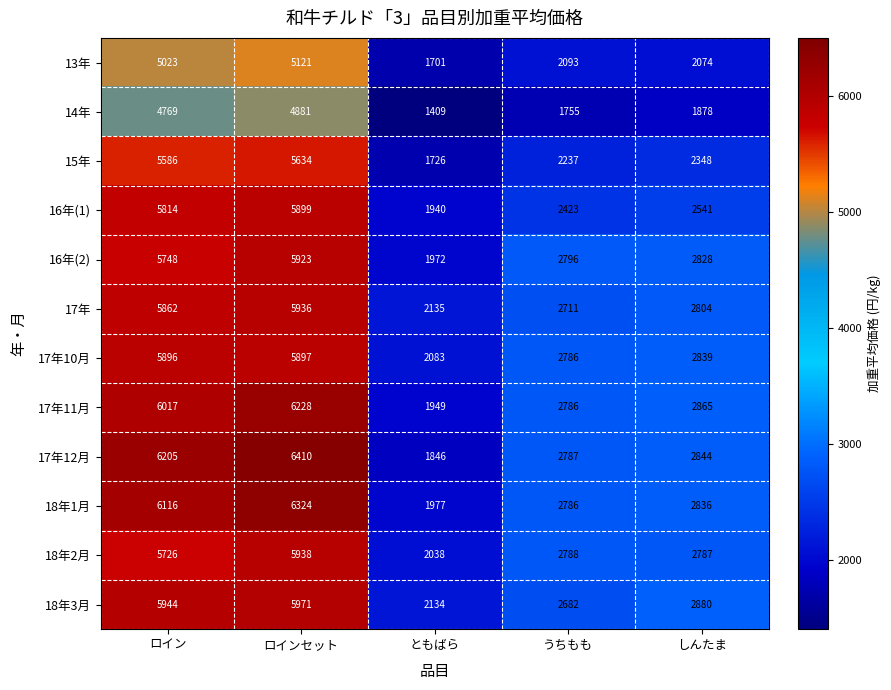

What is the difference between the highest and lowest values at ともばら?

726